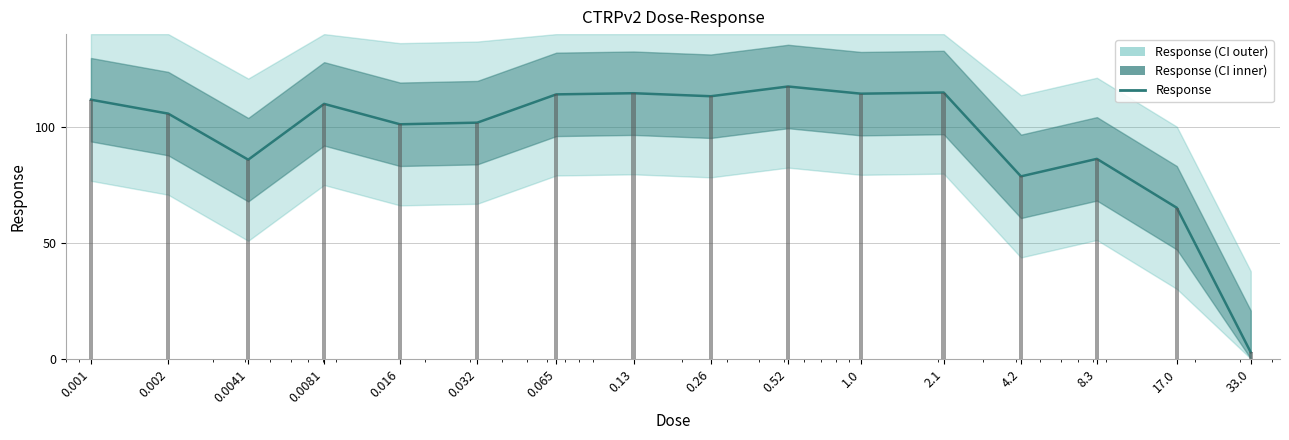

True or false: the data shows 86.2 at 8.3.

True